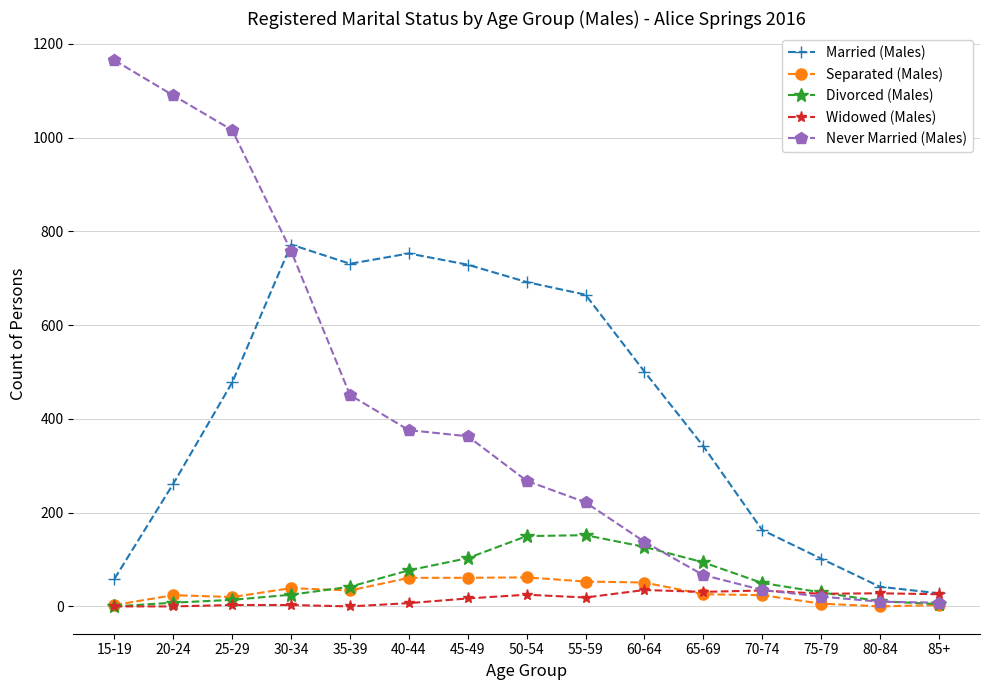

Rank the series at 50-54 from lowest to highest value.

Widowed (Males), Separated (Males), Divorced (Males), Never Married (Males), Married (Males)